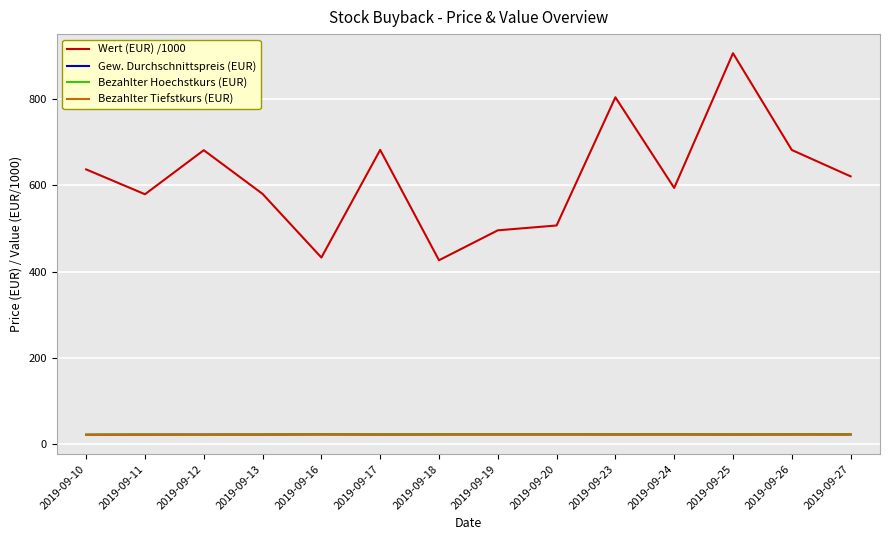

True or false: Bezahlter Tiefstkurs (EUR) and Wert (EUR) /1000 cross at least once.

False